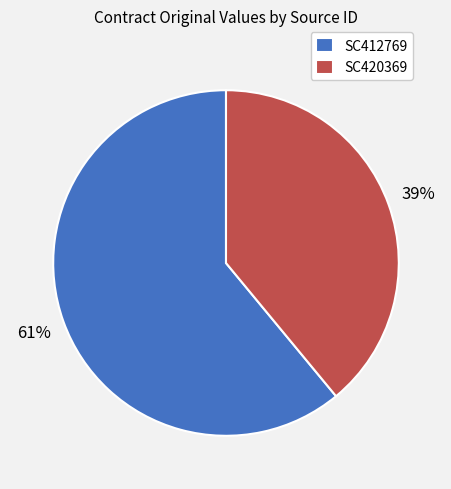

What percentage is the SC412769 slice, to the nearest percent?

61%